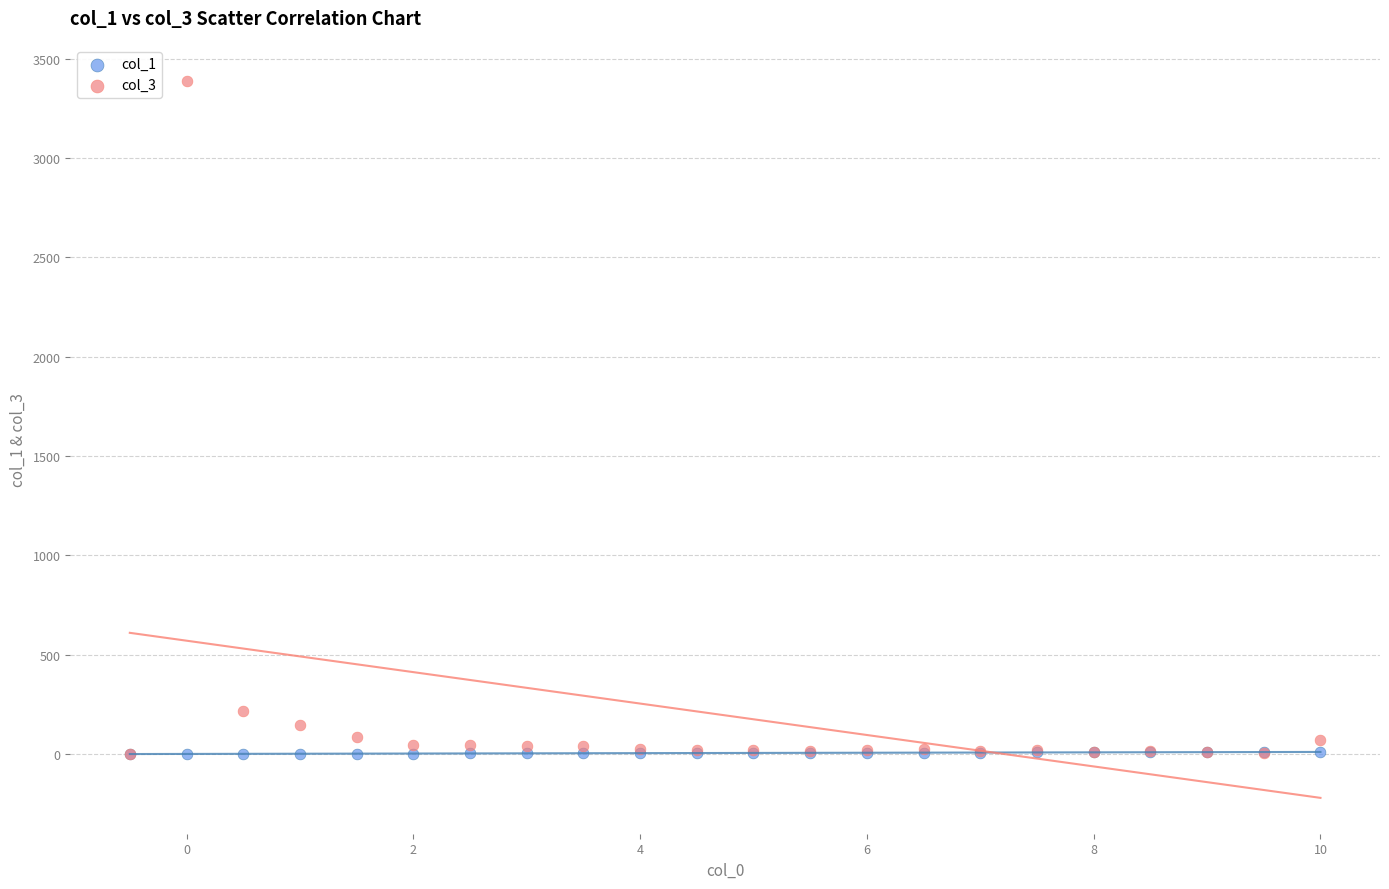

Across all series, what Y value is closest to 1694?

217.0